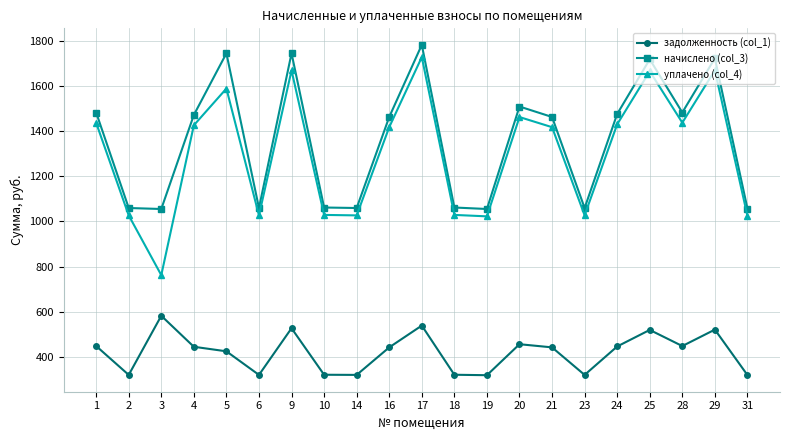

True or false: уплачено (col_4) and задолженность (col_1) intersect in this chart.

False